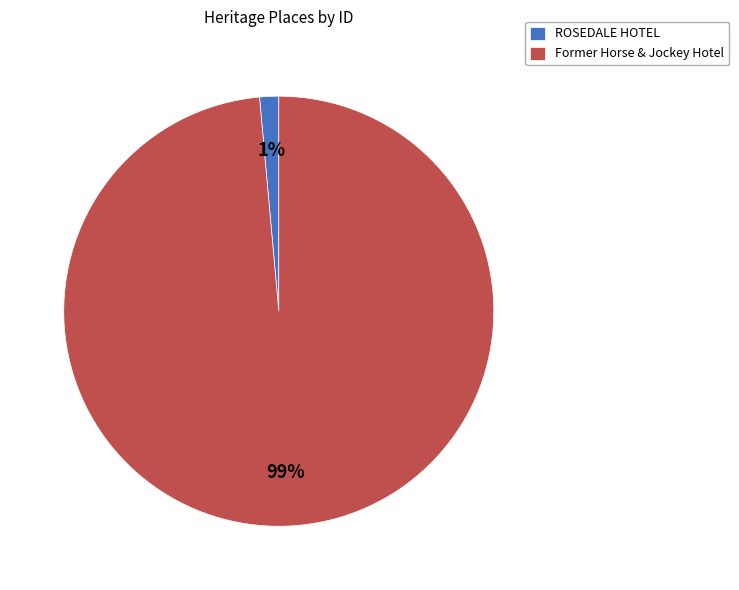

How many slices are in this pie chart?

2